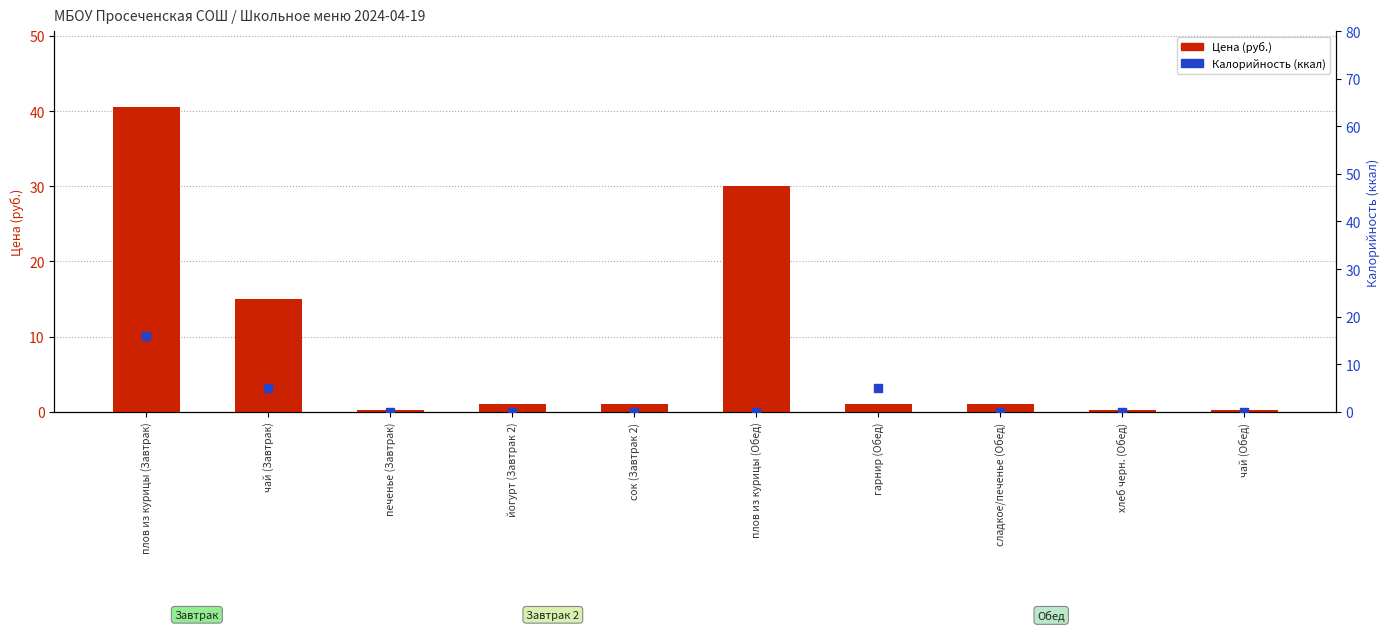

Which series has the largest total across all categories?

Цена (руб.)